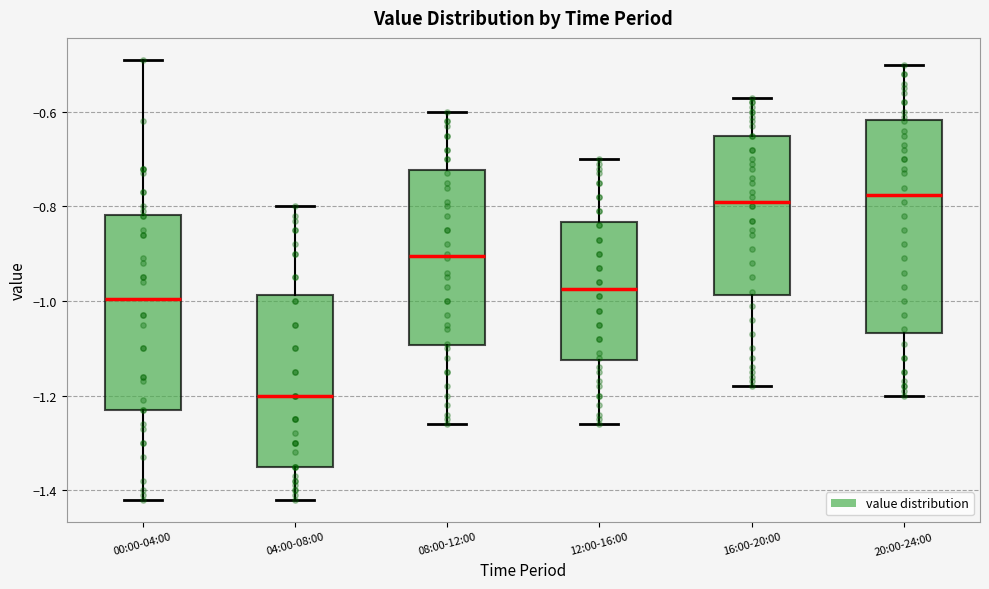

Where is the upper edge of the box for 20:00-24:00 on the y-axis? The values are not printed on the chart, so give them approximately, as read against the axis.

-0.62